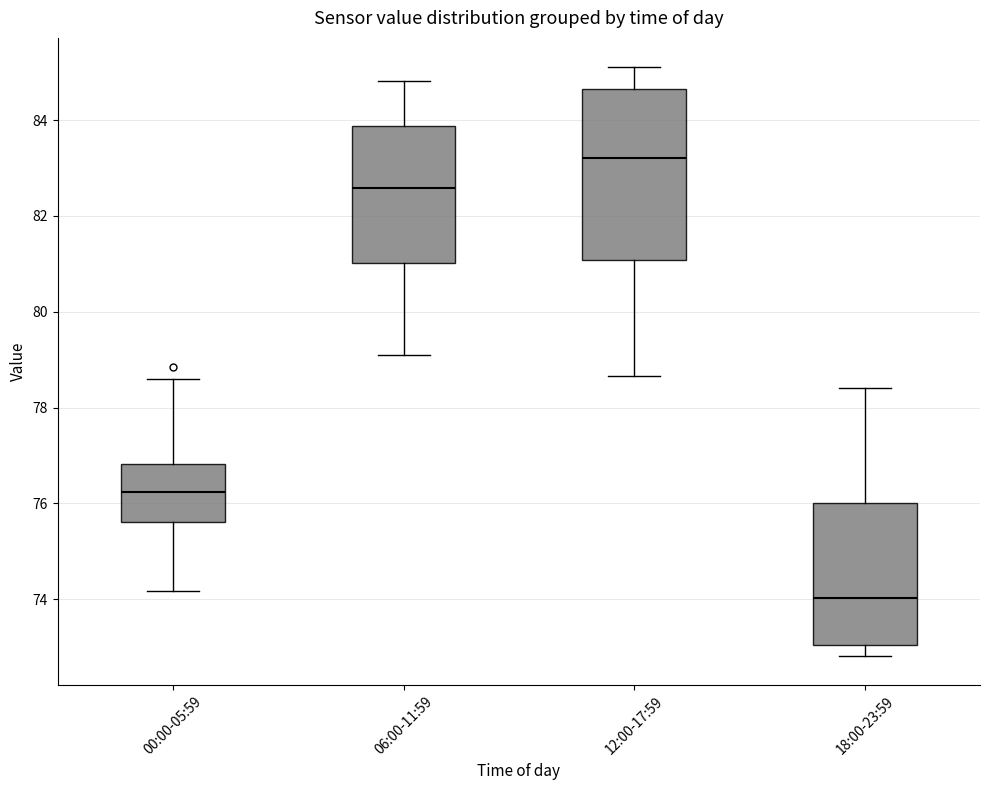

Reading left to right, read every box against the y-axis: the position of its median line, the range the box covers, and the ends of its whiskers. The values are not printed on the chart, so give them approximately, as read against the axis.

00:00-05:59: median 76.2, box 75.6 to 76.8, whiskers 74.2 to 78.6
06:00-11:59: median 82.6, box 81.0 to 83.8, whiskers 79.2 to 84.8
12:00-17:59: median 83.2, box 81.0 to 84.6, whiskers 78.6 to 85.2
18:00-23:59: median 74.0, box 73.0 to 76.0, whiskers 72.8 to 78.4